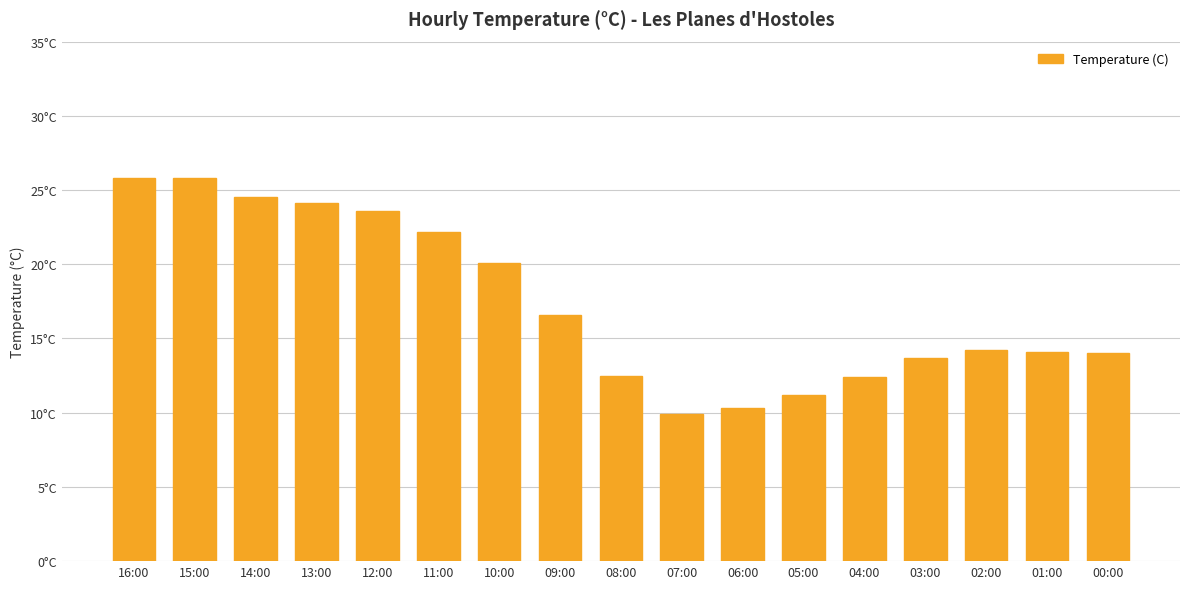

Rank the categories by value from highest to lowest.

16:00, 15:00, 14:00, 13:00, 12:00, 11:00, 10:00, 09:00, 02:00, 01:00, 00:00, 03:00, 08:00, 04:00, 05:00, 06:00, 07:00